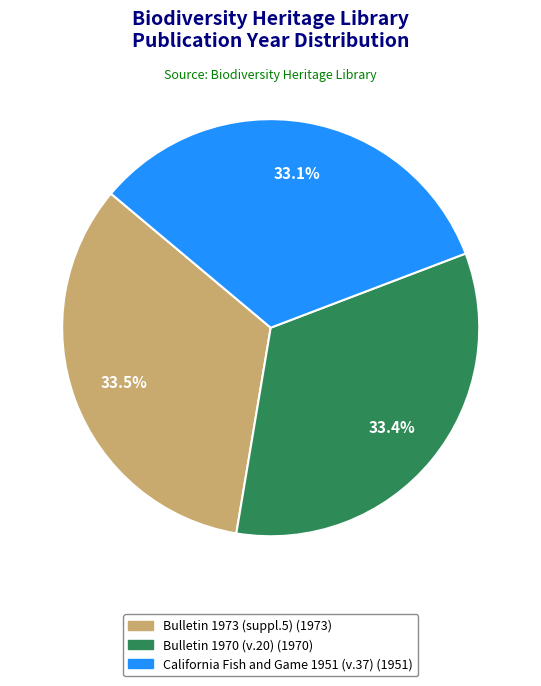

What percentage is the Bulletin 1970 (v.20) slice, to the nearest percent?

33%